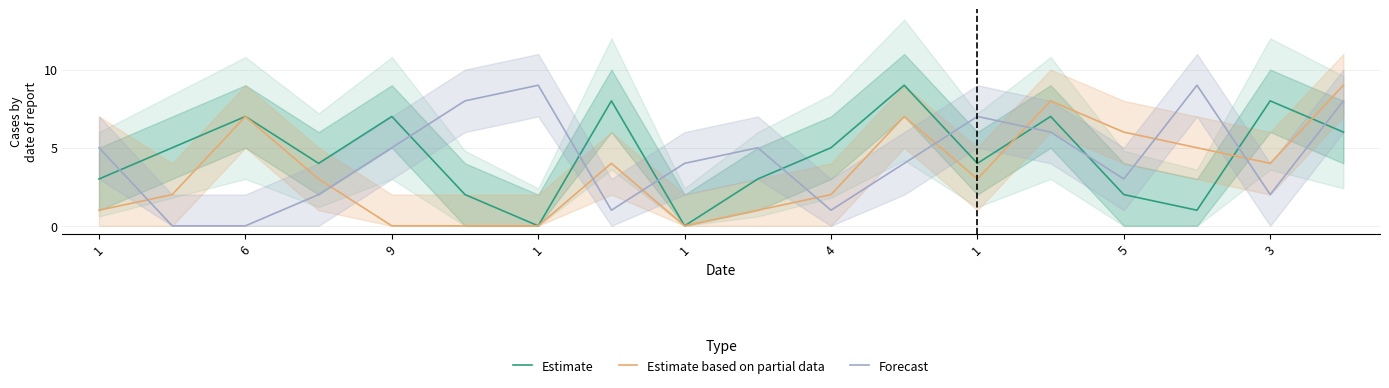

Rank the series at 17 from highest to lowest value.

Estimate based on partial data, Forecast, Estimate